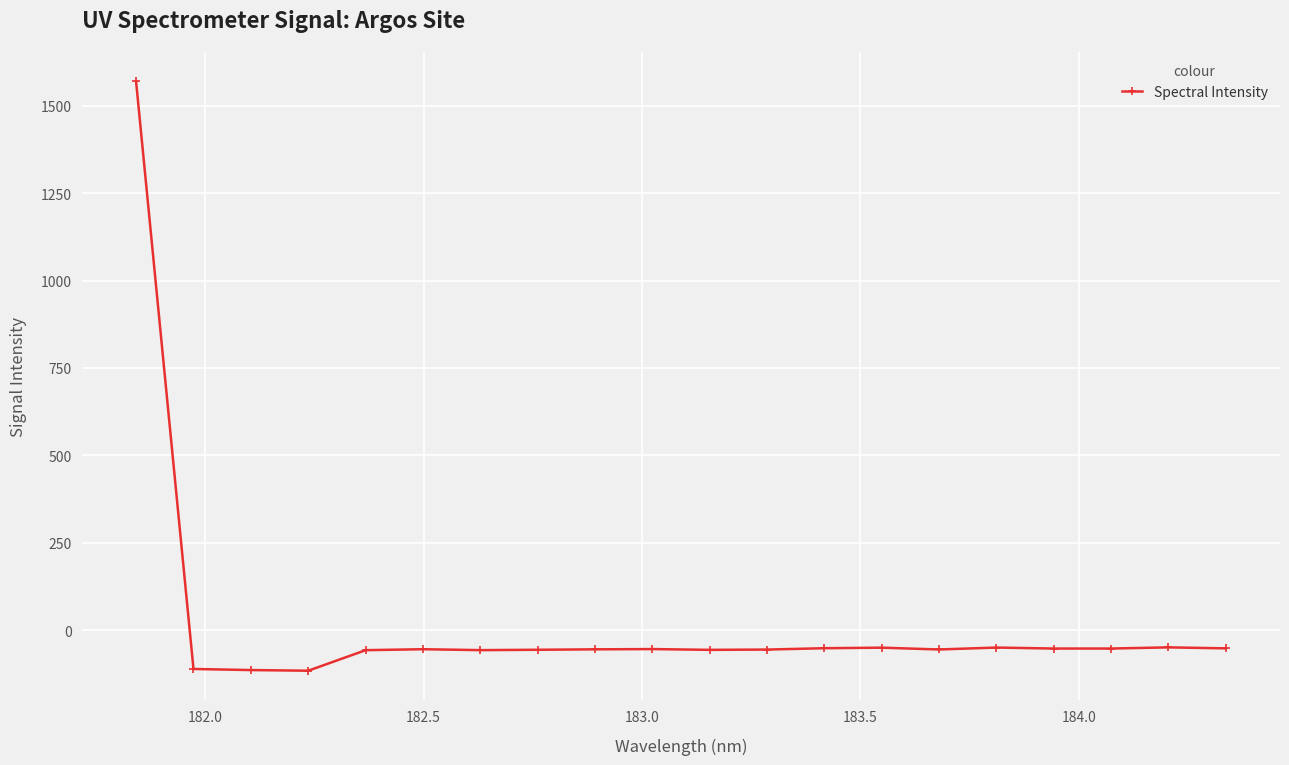

How many positive values are there?

1